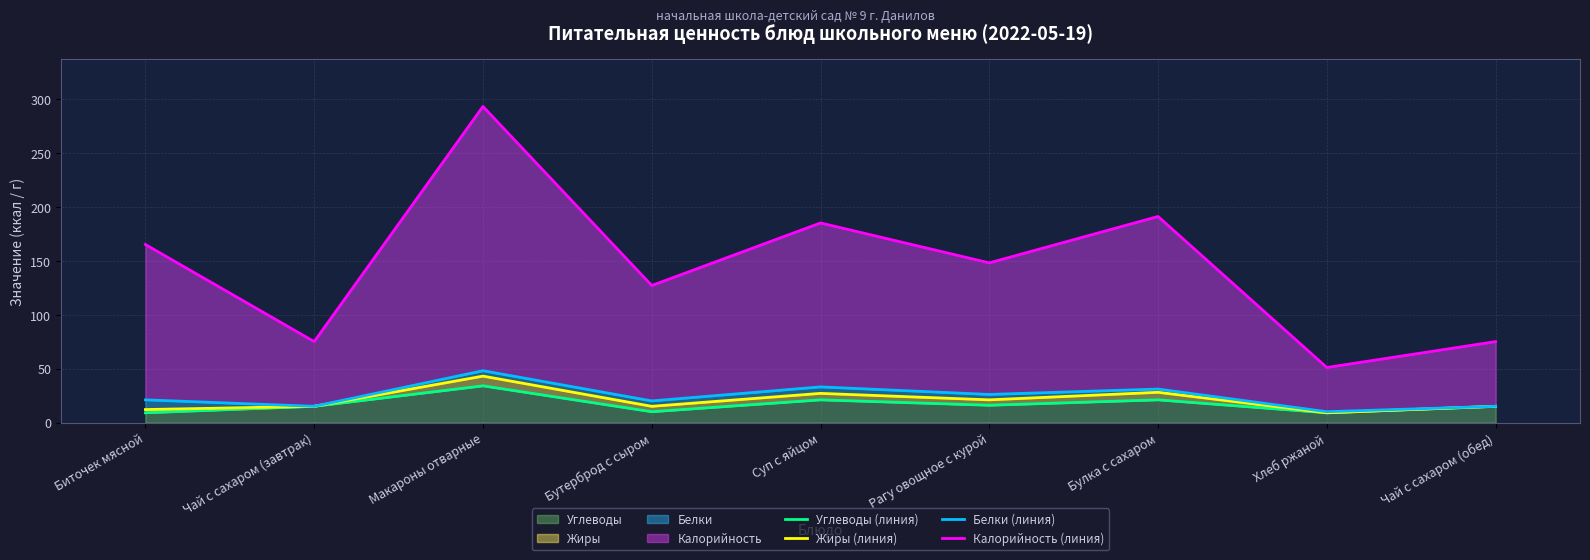

What is the total value across all series at Чай с сахаром (завтрак)?

120